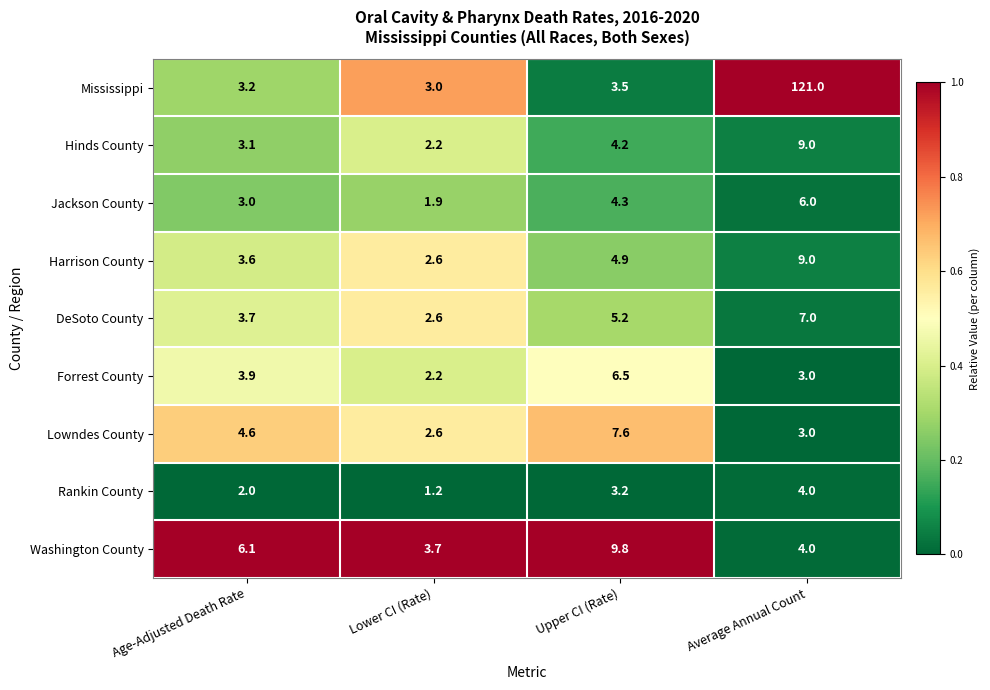

Where is Washington County nearest to the value 6?

Age-Adjusted Death Rate